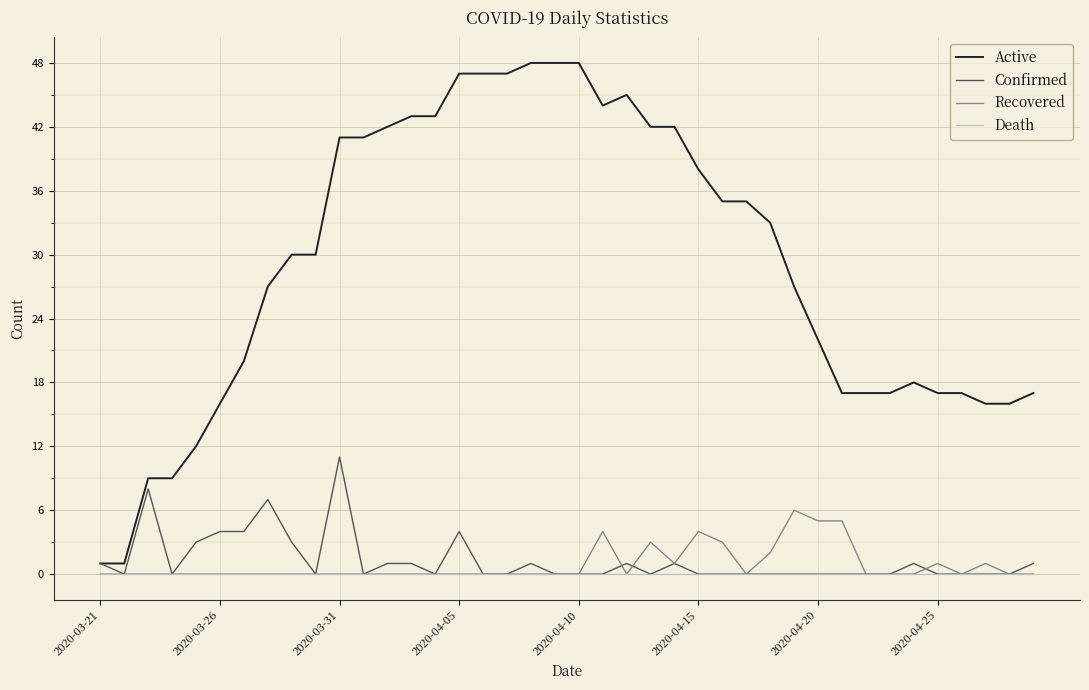

Rank the series by their maximum value, from lowest to highest.

Death, Recovered, Confirmed, Active